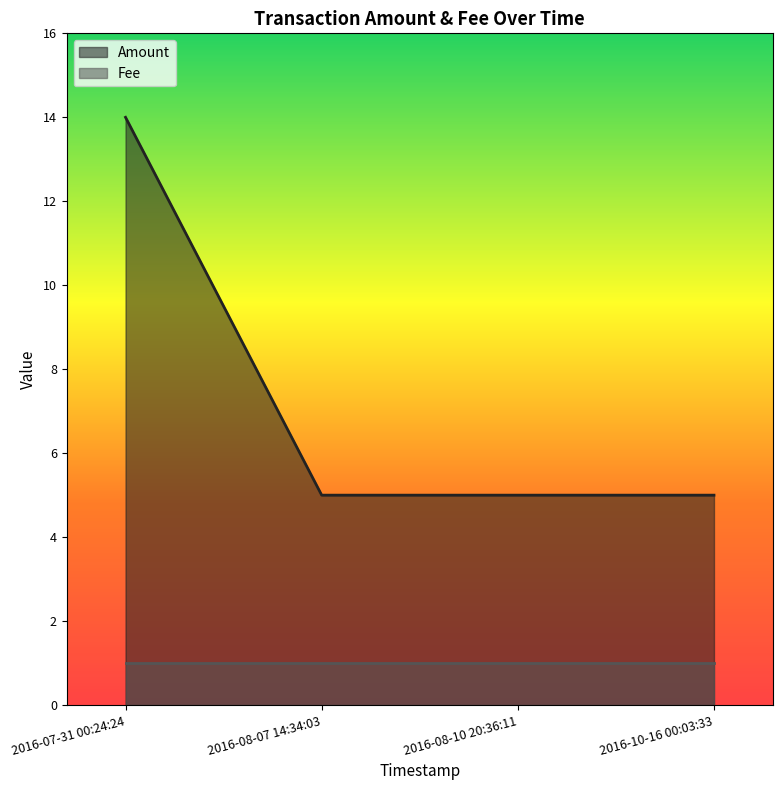

Where is the data nearest to the value 9?

2016-08-07 14:34:03